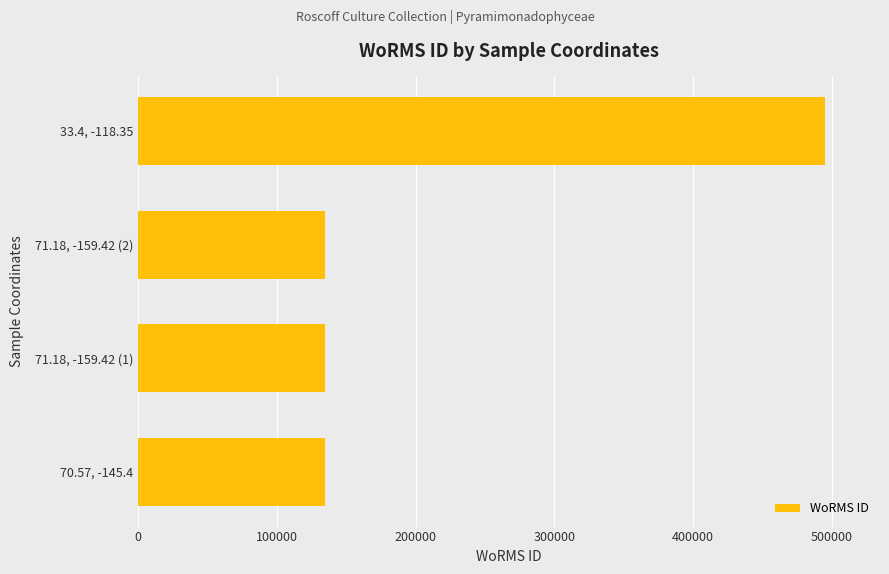

Reading bottom to top, what are all the values shown in this chart?

70.57, -145.4=134529	71.18, -159.42 (1)=134529	71.18, -159.42 (2)=134529	33.4, -118.35=495287